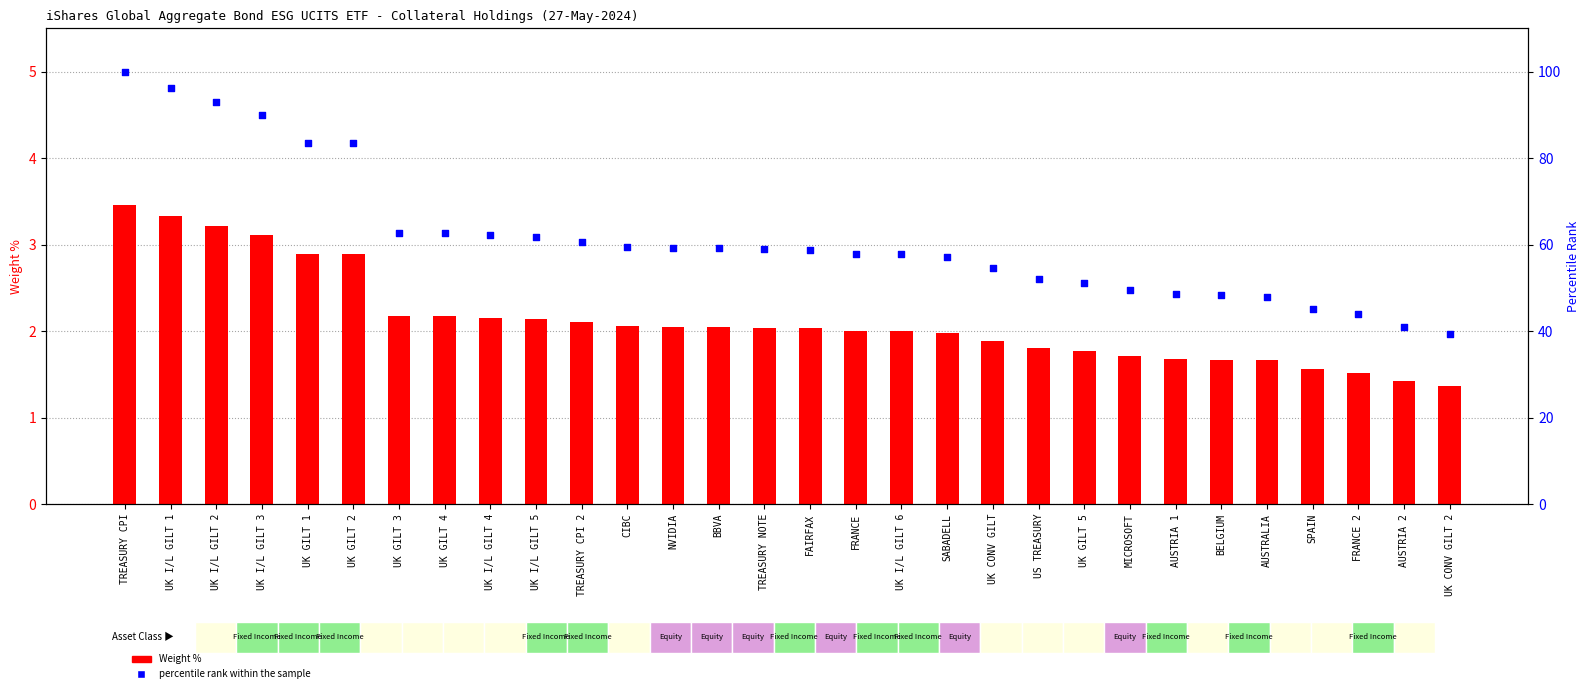

What are all the series names shown in the legend?

Weight %, percentile rank within the sample